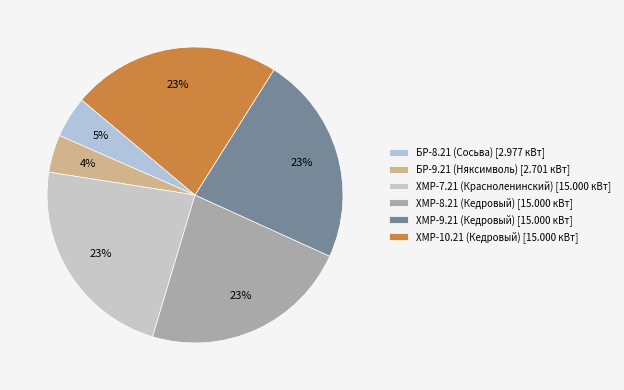

Which category has the biggest portion of the pie?

ХМР-7.21 (Красноленинский)